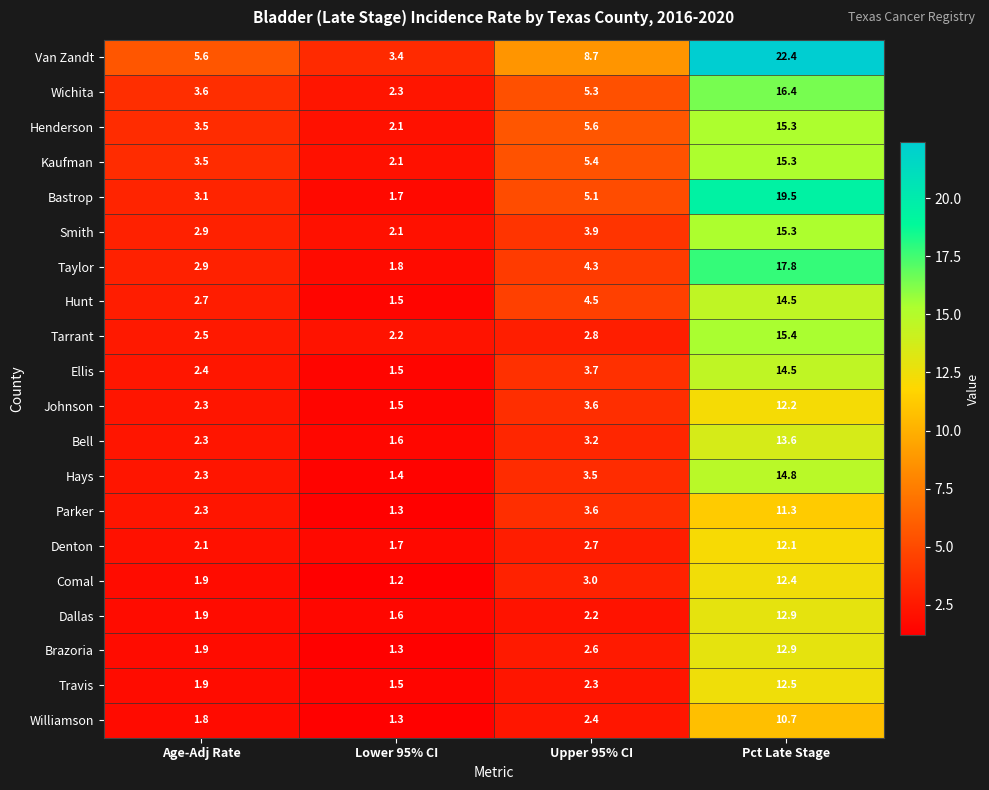

At how many categories does at least one series exceed 20?

1